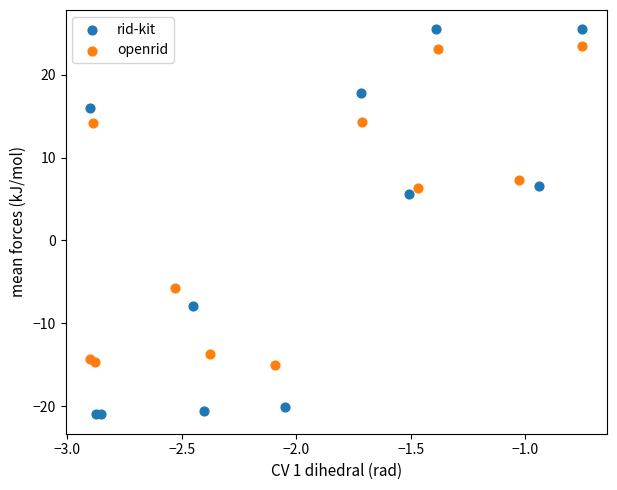

Which series contains the lowest Y value?

rid-kit